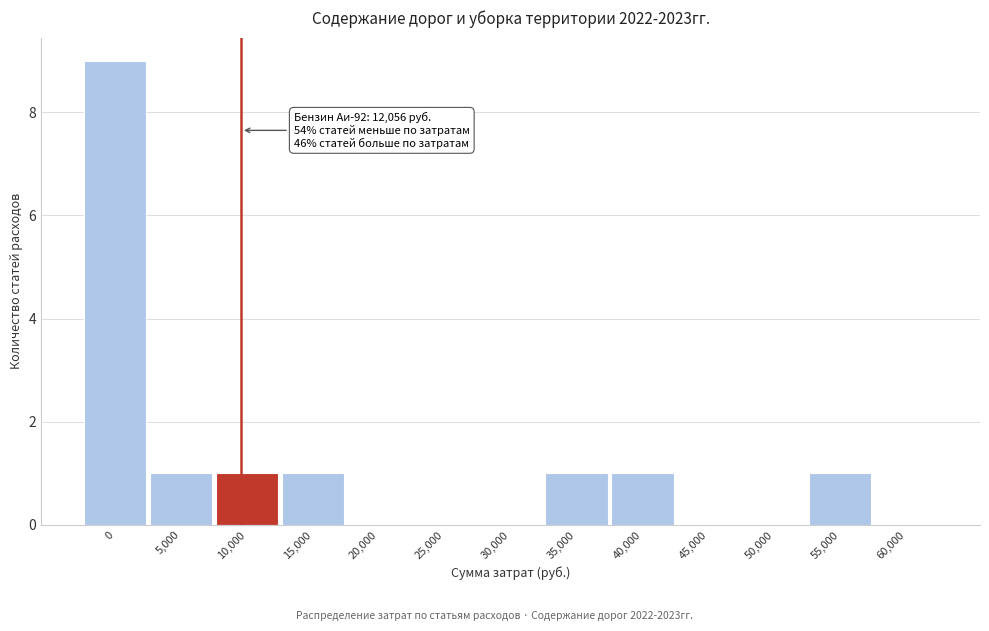

Reading left to right, what are all the values shown in this chart?

0=9	5,000=1	10,000=1	15,000=1	20,000=0	25,000=0	30,000=0	35,000=1	40,000=1	45,000=0	50,000=0	55,000=1	60,000=0